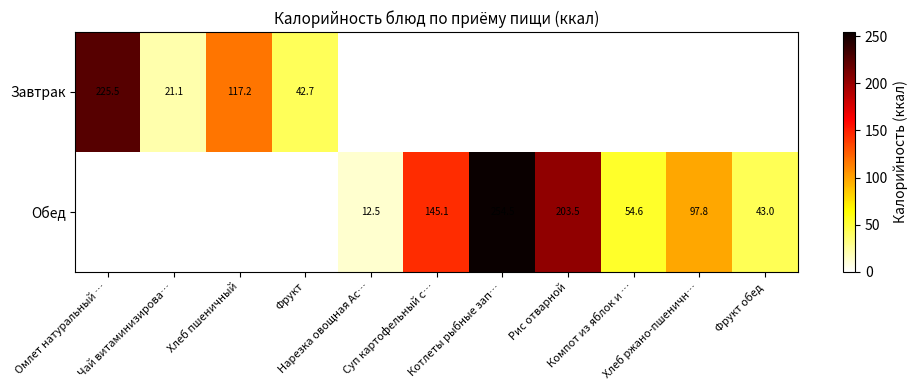

What is the total value across all series at Хлеб ржано-пшеничн…?

97.8